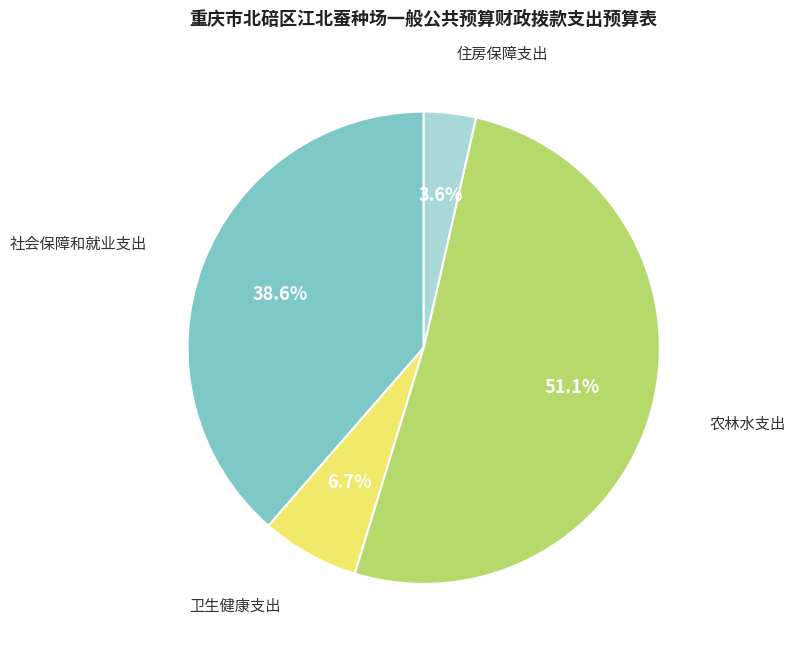

Does any single category account for the majority?

Yes